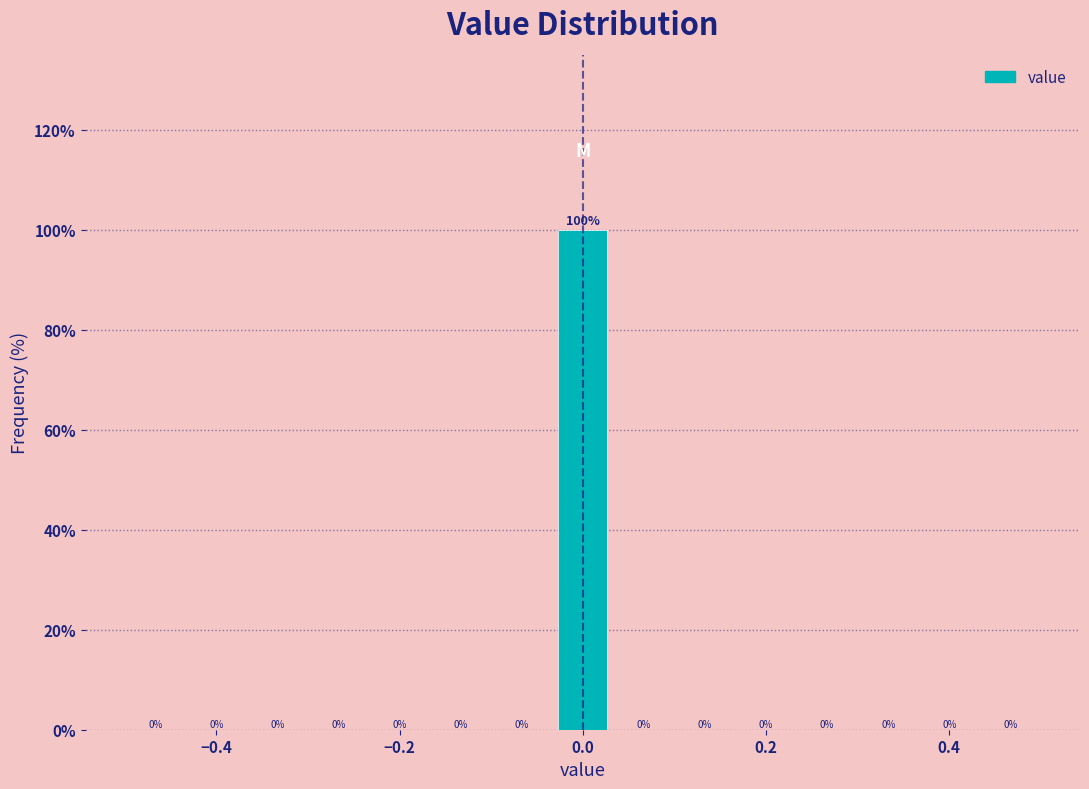

Read against the x-axis, roughly where is the centre of the tallest bar?

0.00